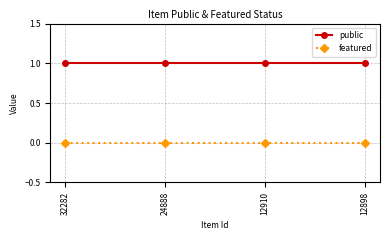

Reading left to right, transcribe all the data shown in this chart.

public: 32282=1	24888=1	12910=1	12898=1
featured: 32282=0	24888=0	12910=0	12898=0